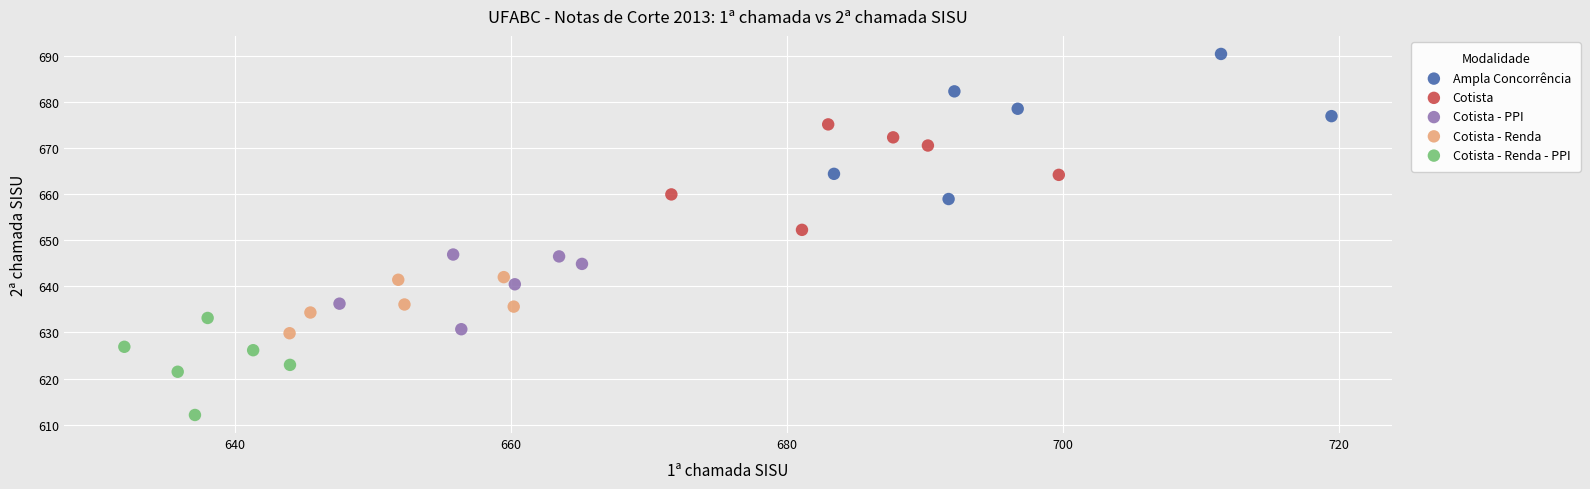

Which series reaches the minimum Y coordinate?

Cotista - Renda - PPI